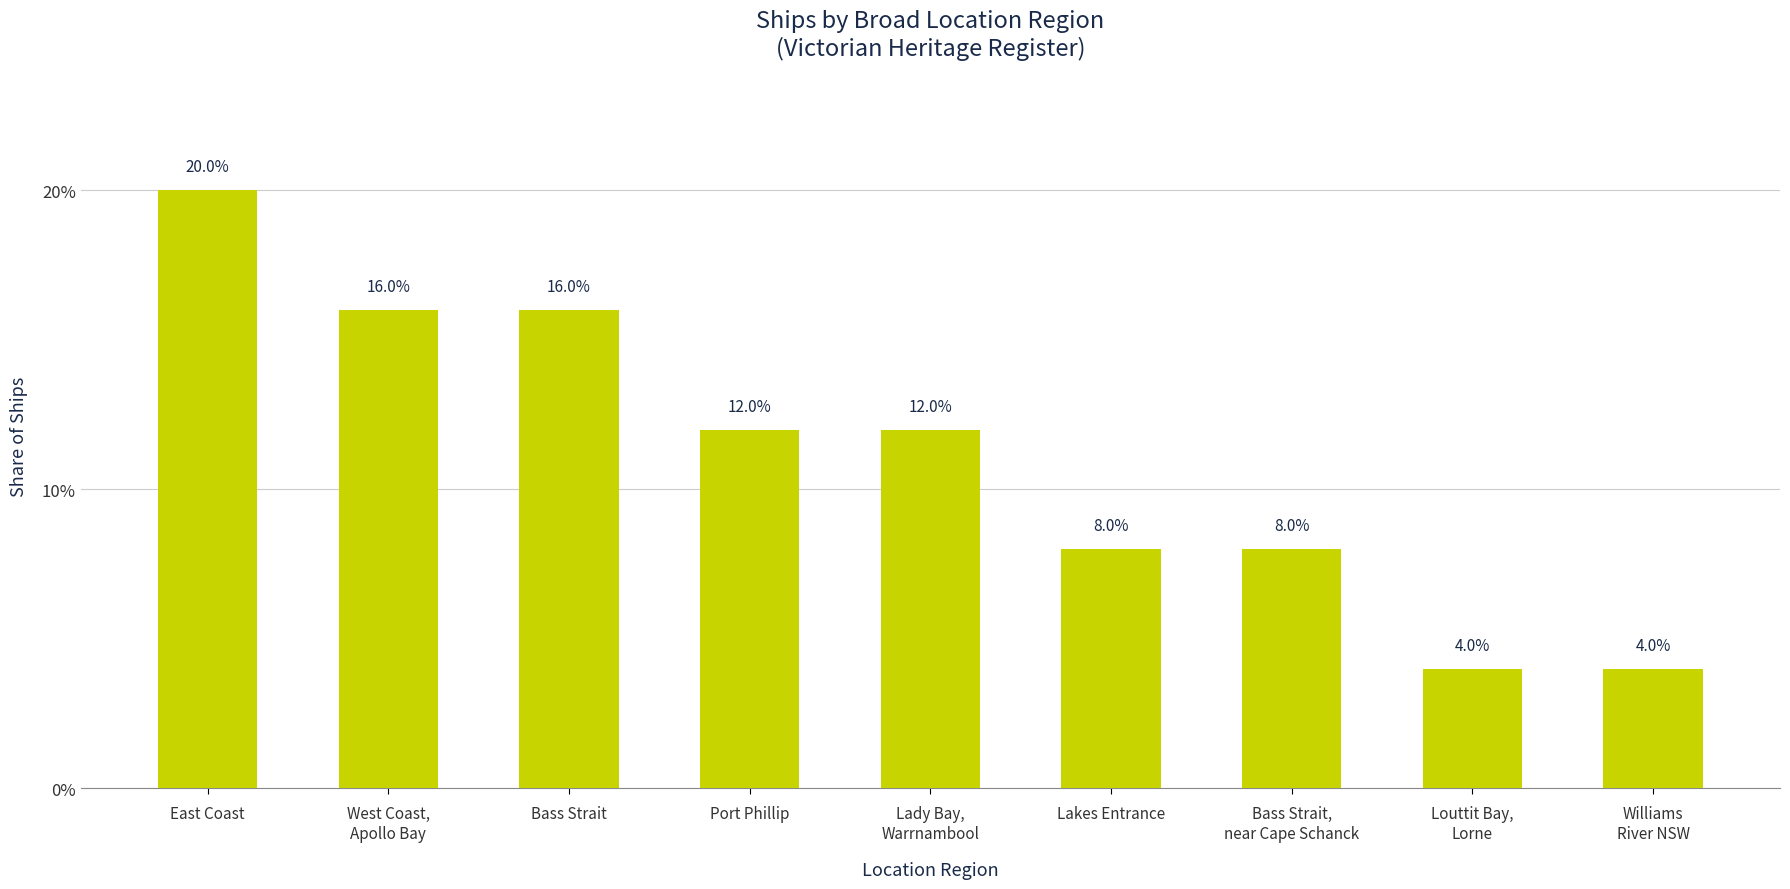

What is the label of the 4th bar from the left?

Port Phillip